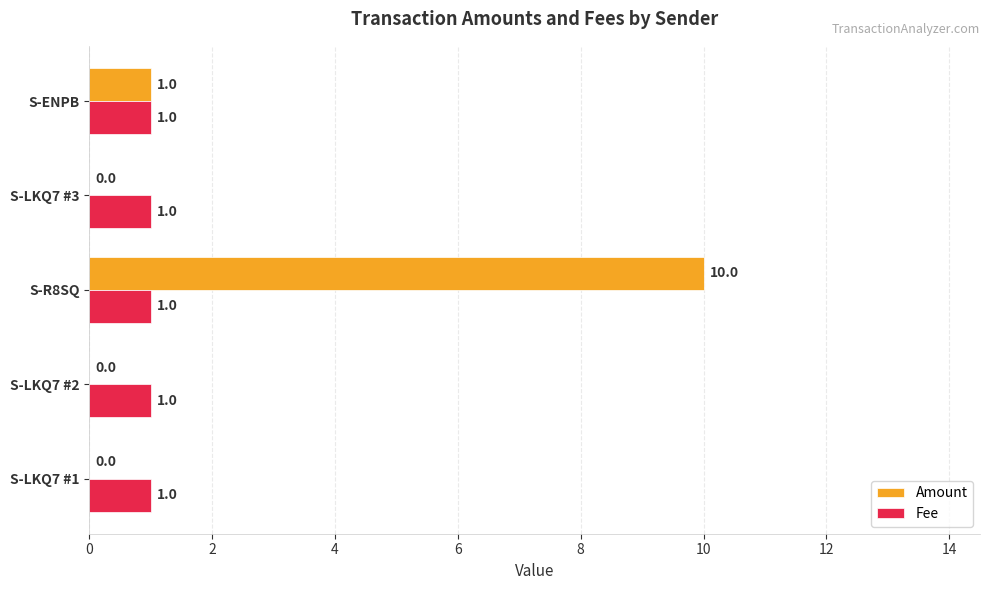

Which series has the largest total across all categories?

Amount